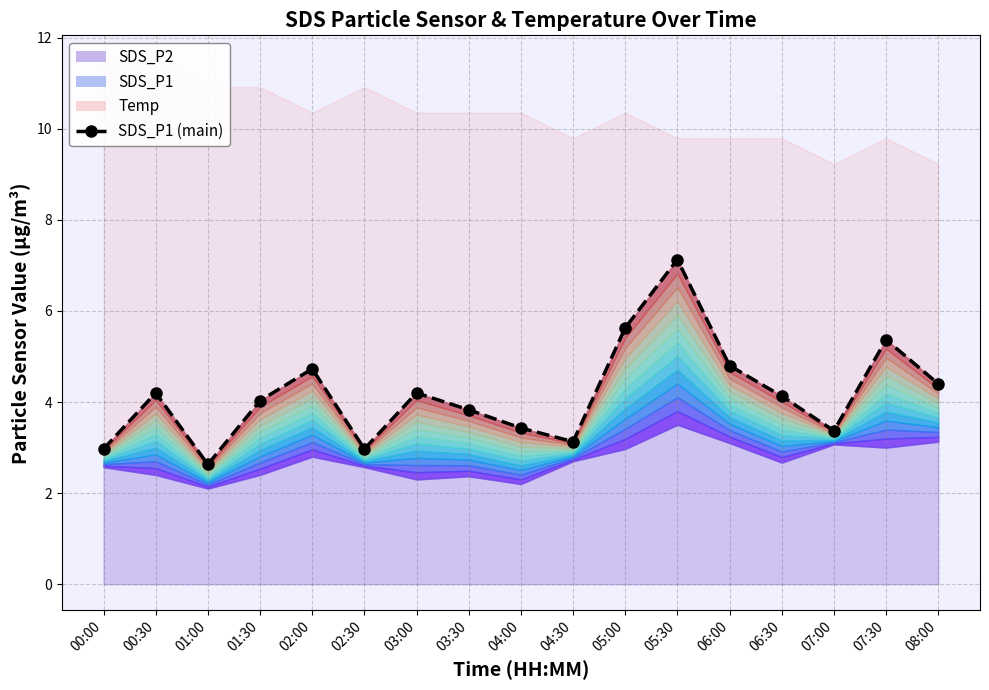

Rank the categories by value from highest to lowest.

05:30, 05:00, 07:30, 06:00, 02:00, 08:00, 00:30, 03:00, 06:30, 01:30, 03:30, 04:00, 07:00, 04:30, 00:00, 02:30, 01:00